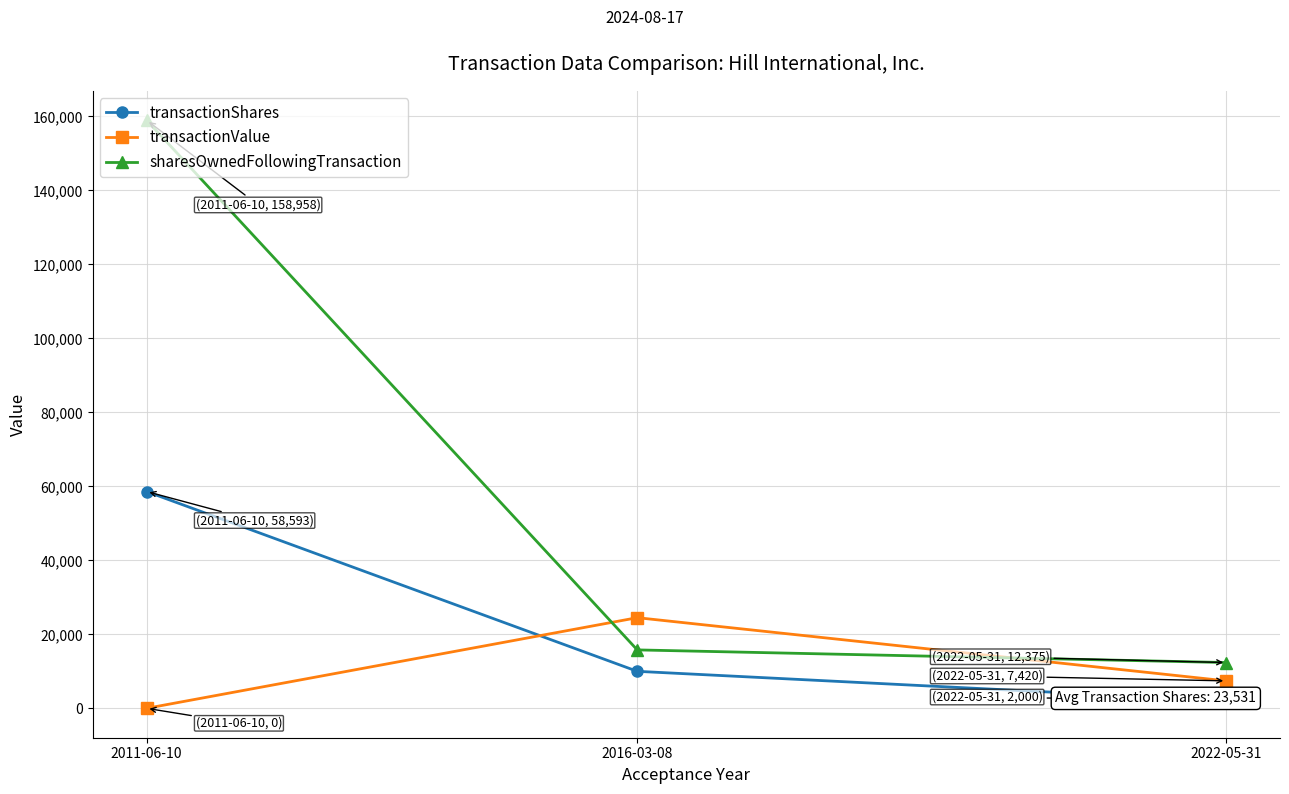

What is the sum of the sharesOwnedFollowingTransaction values at 2016-03-08 and 2022-05-31?

28164